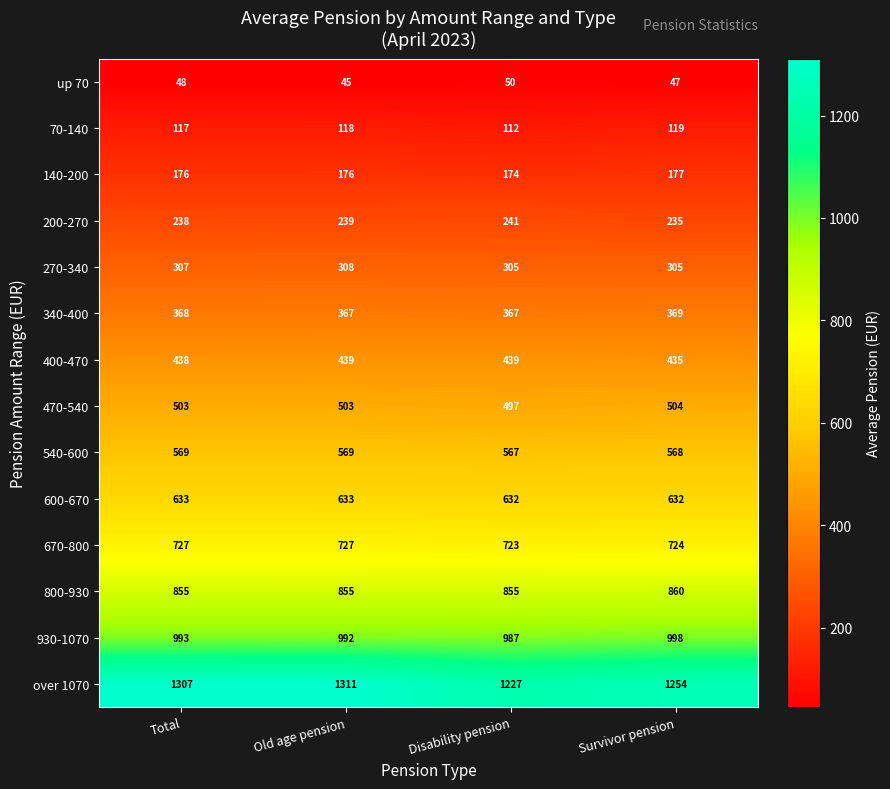

Which series has the widest spread of values?

over 1070